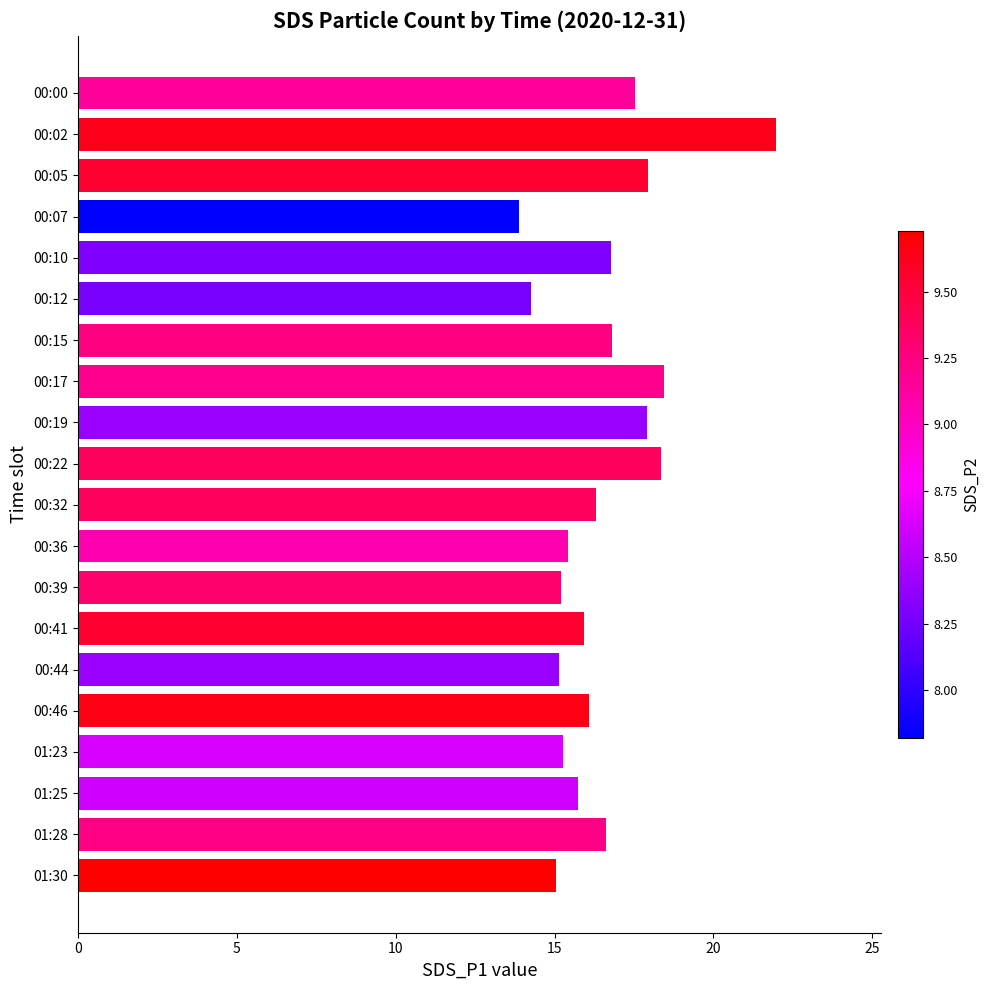

What is the smallest value displayed?

13.9